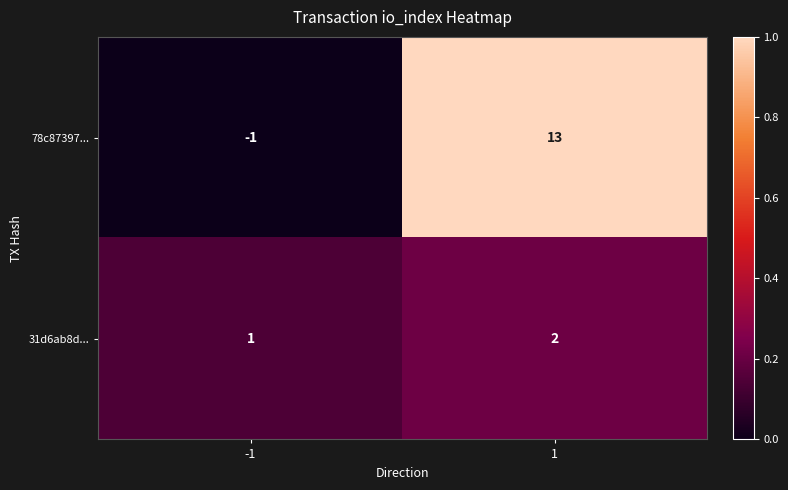

Rank the series by their average value, from lowest to highest.

31d6ab8d..., 78c87397...